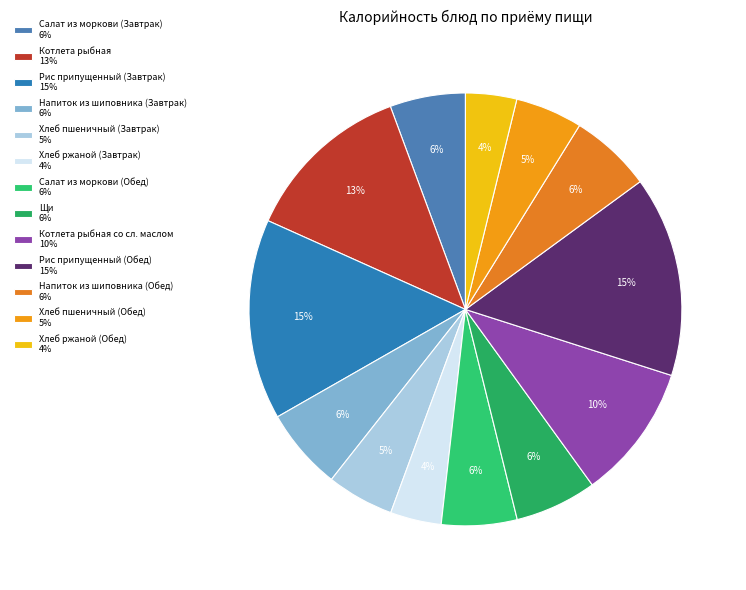

Count the number of slices in the pie.

13